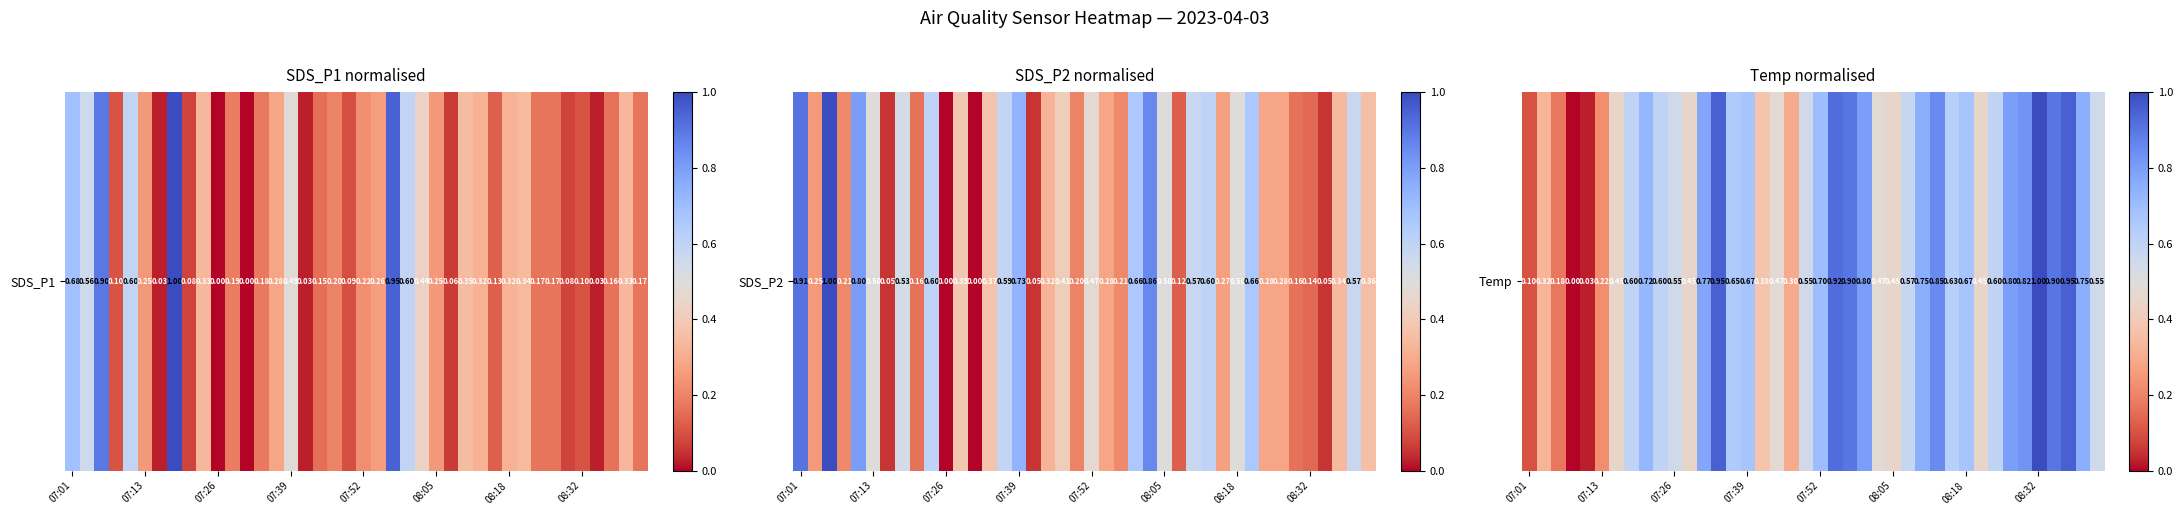

What is the difference between the values at 18 and 26?

0.3